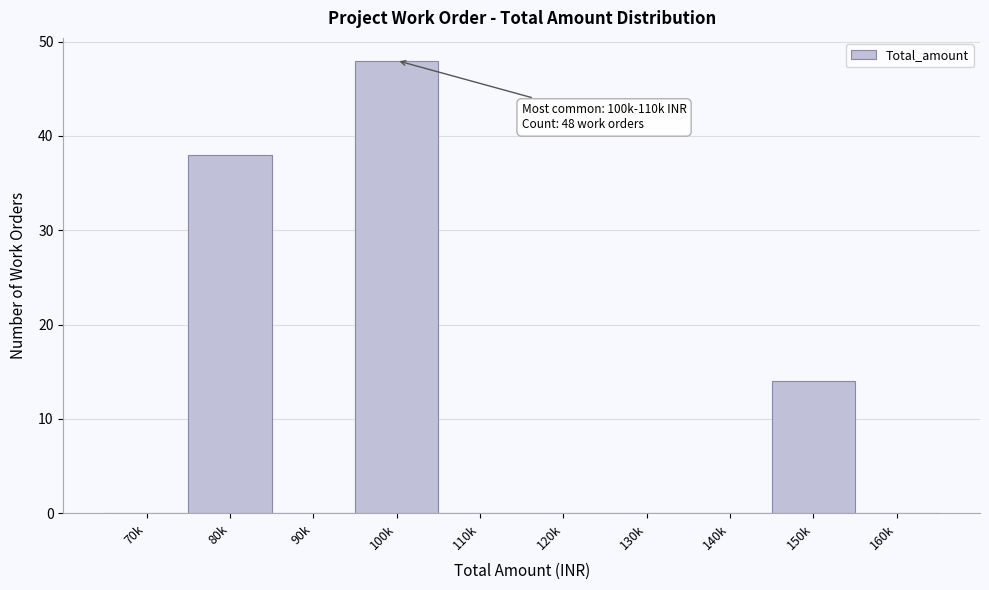

Reading right to left, what are all the values shown in this chart?

160k=0	150k=14	140k=0	130k=0	120k=0	110k=0	100k=48	90k=0	80k=38	70k=0